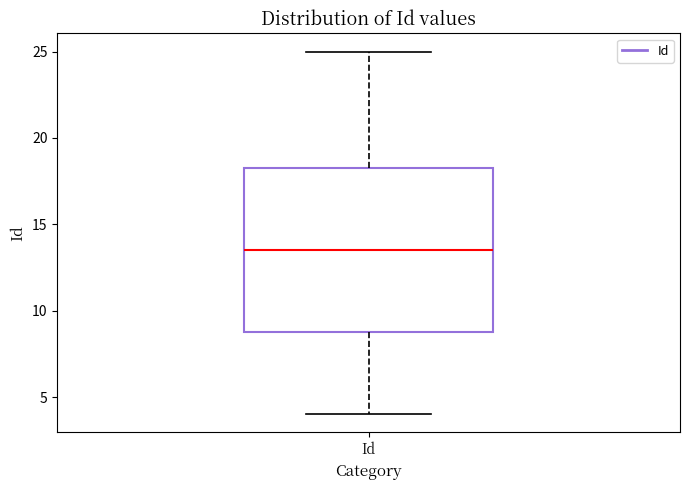

Transcribe this box plot: give where the median line is, the range the box spans, and where the two whiskers end, as read against the y-axis. The values are not printed on the chart, so give them approximately, as read against the axis.

median 13.5, box 9.0 to 18.5, whiskers 4.0 to 25.0